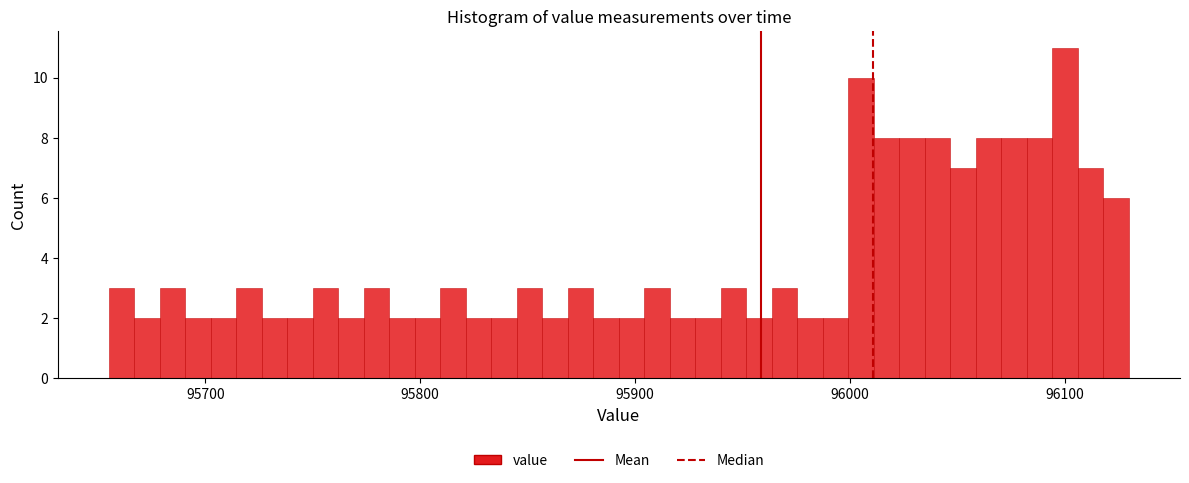

Around what value on the x-axis is the tallest bar? Give the approximate position of its centre, as read against the axis.

96100